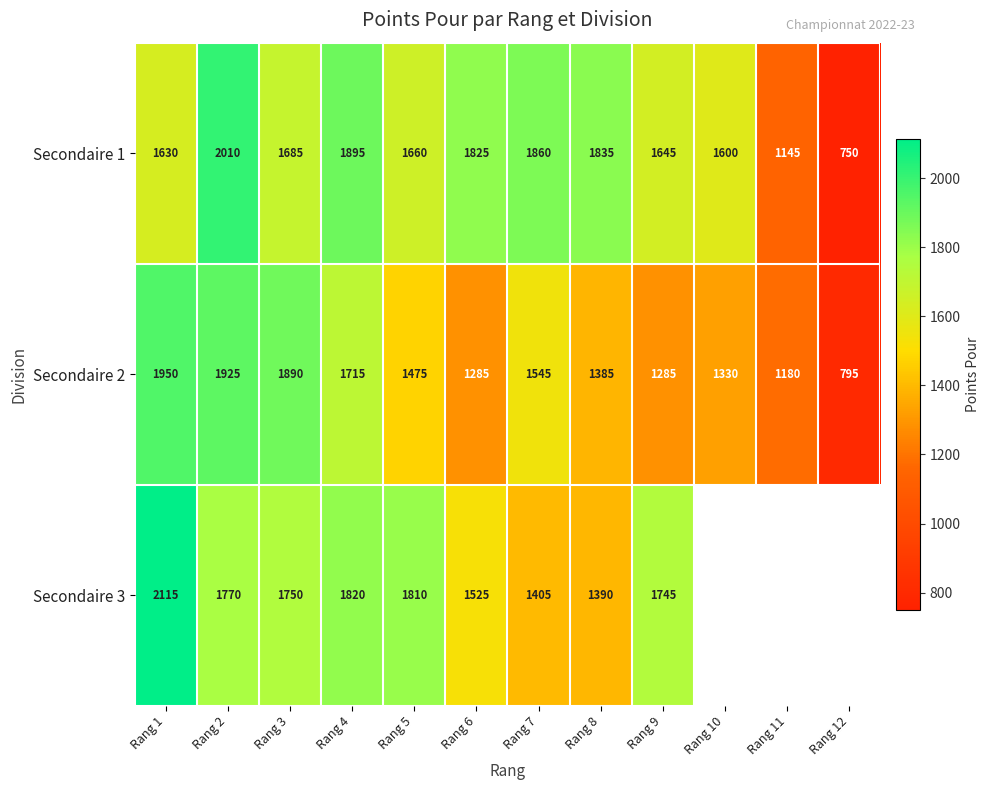

True or false: Secondaire 2 has a value of 906 at Rang 7.

False